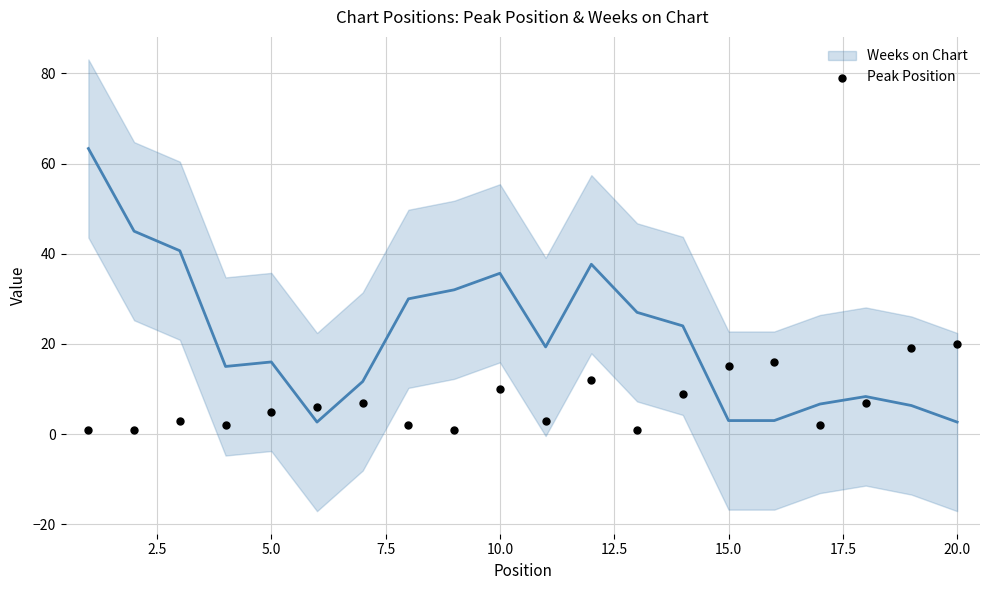

What is the range of X values (max minus min)?

19